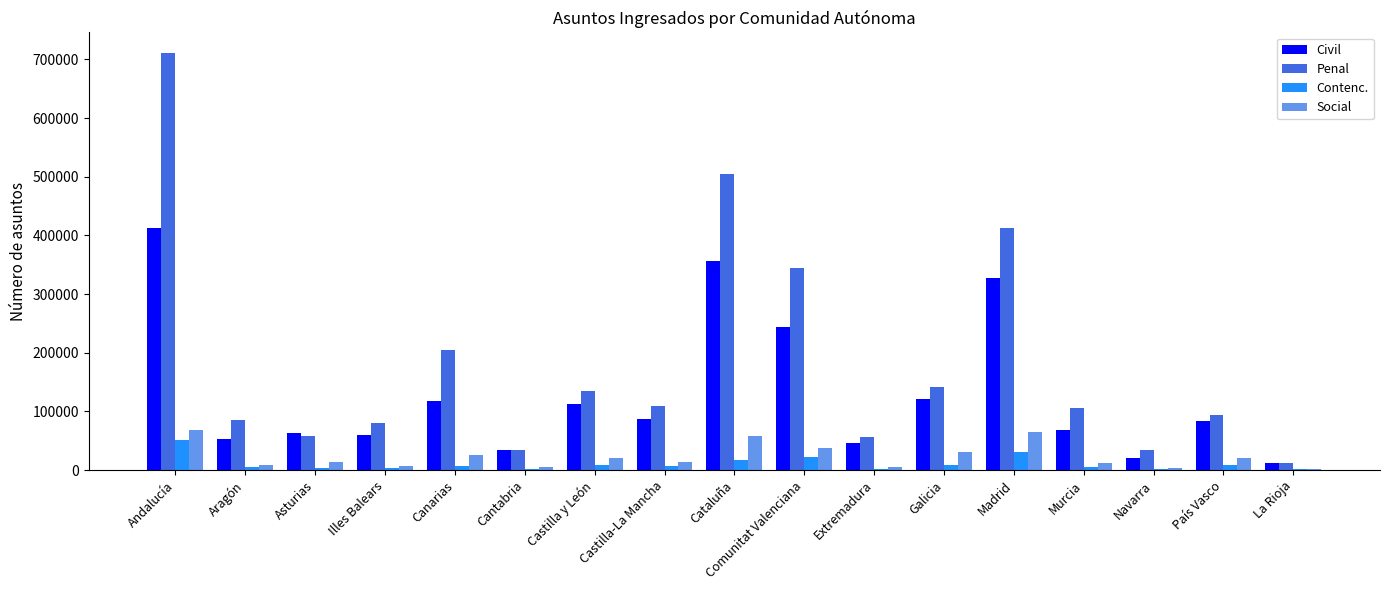

What are all the series names shown in the legend?

Civil, Penal, Contenc., Social